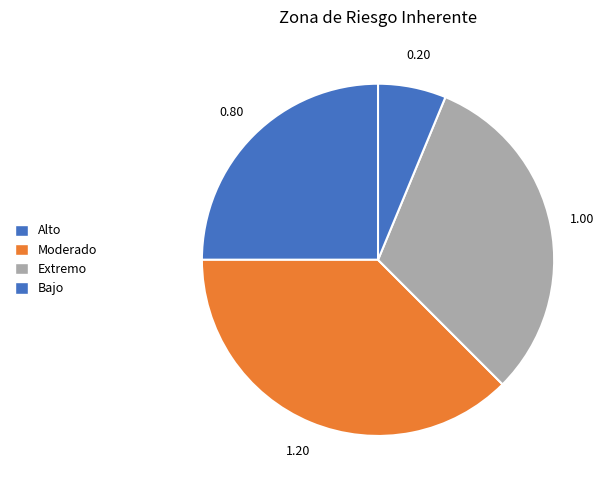

How many segments does this pie chart have?

4